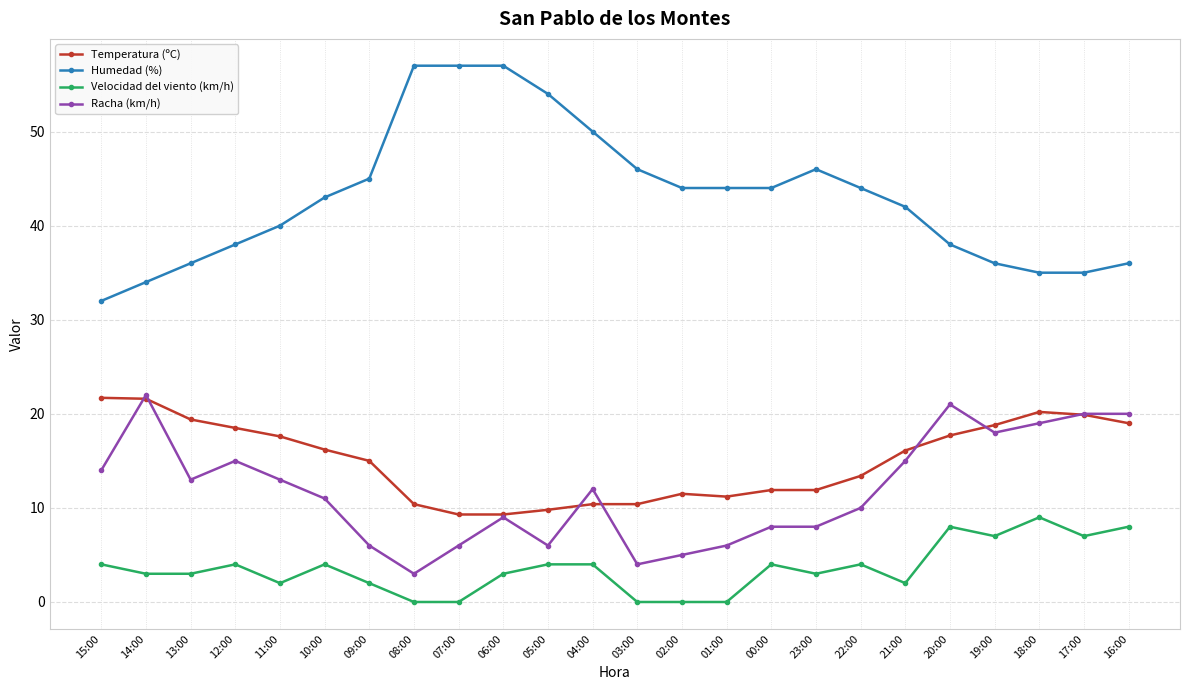

Rank the series at 03:00 from lowest to highest value.

Velocidad del viento (km/h), Racha (km/h), Temperatura (ºC), Humedad (%)